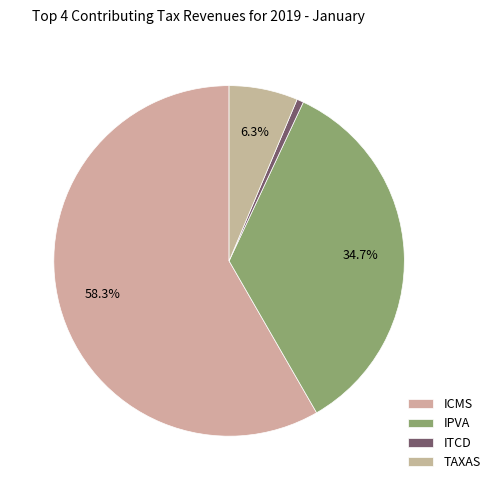

How many segments does this pie chart have?

4